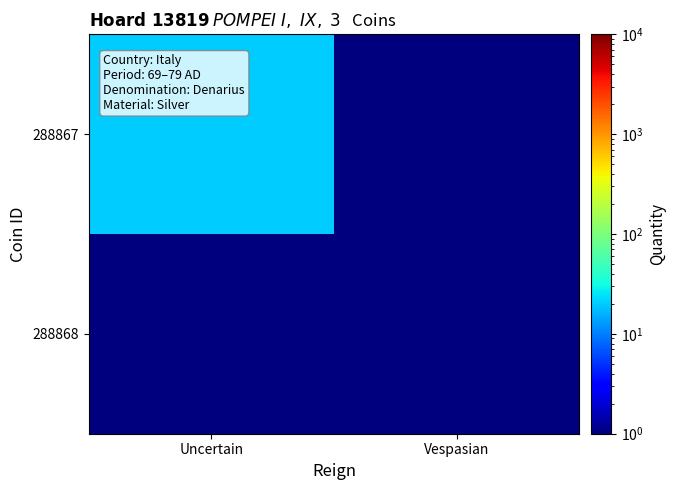

Reading left to right, extract all data points from this chart.

288867: Uncertain=20.0	Vespasian=0.5
288868: Uncertain=0.5	Vespasian=0.5